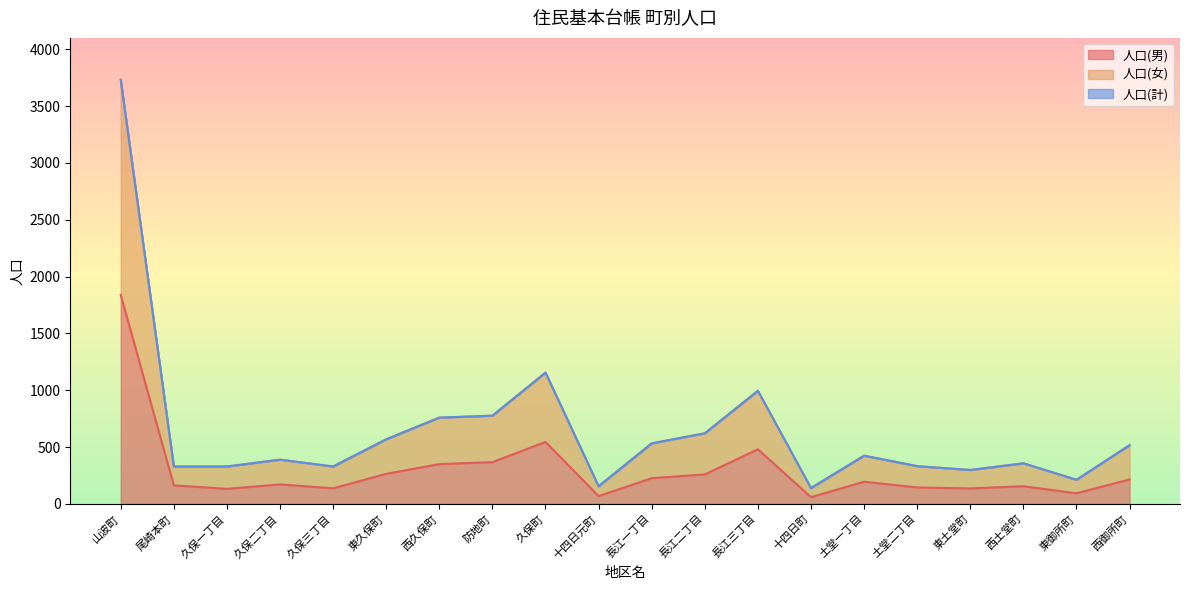

True or false: 人口(男) has a value of 350 at 西久保町.

True